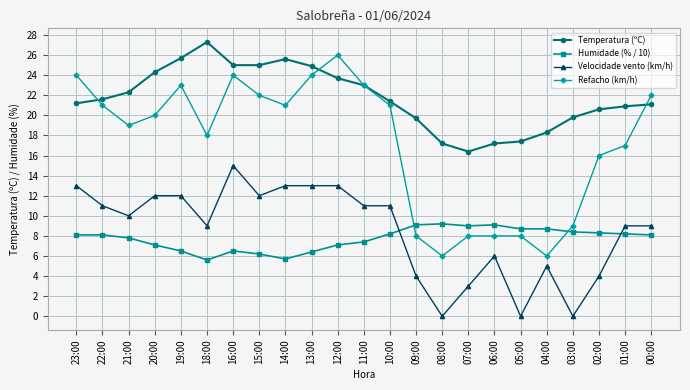

True or false: Humidade (% / 10) and Temperatura (ºC) intersect in this chart.

False